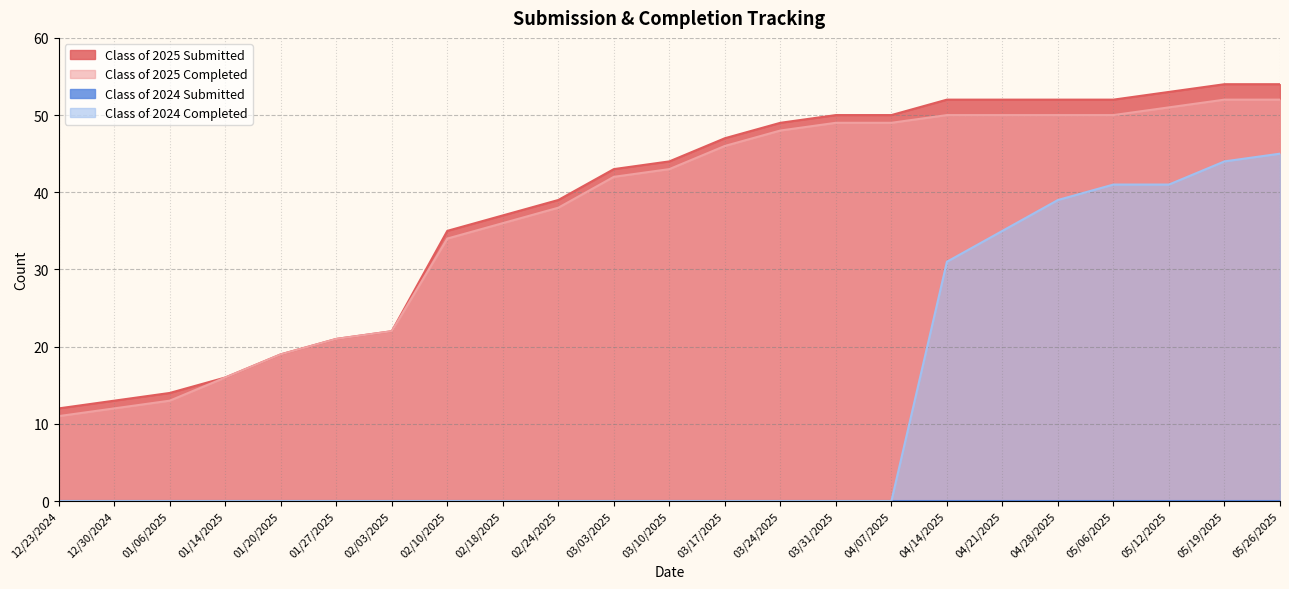

Does the chart have visible grid lines?

Yes